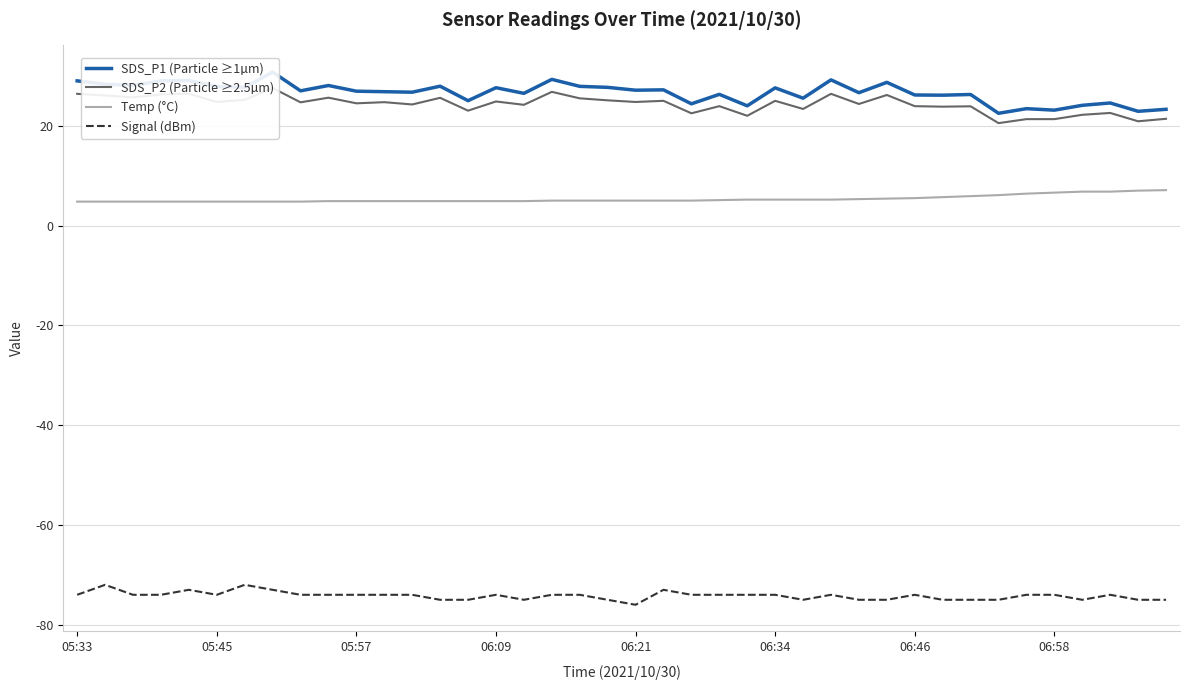

Reading right to left, what are all the values shown in this chart?

SDS_P1 (Particle ≥1µm): 23.3	22.9	24.6	24.1	23.1	23.4	22.5	26.3	26.1	26.2	28.7	26.6	29.2	25.5	27.6	24.0	26.3	24.4	27.2	27.1	27.7	27.9	29.3	26.5	27.6	25.0	27.9	26.7	26.8	26.9	28.1	27.0	30.8	27.7	27.9	29.1	29.0	28.1	28.3	29.0
SDS_P2 (Particle ≥2.5µm): 21.4	20.9	22.6	22.2	21.3	21.3	20.5	23.9	23.8	23.9	26.2	24.4	26.4	23.4	25.0	22.0	23.9	22.5	25.0	24.8	25.1	25.5	26.8	24.2	24.9	23.0	25.6	24.3	24.7	24.5	25.6	24.7	27.6	25.2	24.8	26.4	26.3	25.7	26.1	26.4
Temp (°C): 7.1	7.0	6.8	6.8	6.6	6.4	6.1	5.9	5.7	5.5	5.4	5.3	5.2	5.2	5.2	5.2	5.1	5.0	5.0	5.0	5.0	5.0	5.0	4.9	4.9	4.9	4.9	4.9	4.9	4.9	4.9	4.8	4.8	4.8	4.8	4.8	4.8	4.8	4.8	4.8
Signal (dBm): -75.0	-75.0	-74.0	-75.0	-74.0	-74.0	-75.0	-75.0	-75.0	-74.0	-75.0	-75.0	-74.0	-75.0	-74.0	-74.0	-74.0	-74.0	-73.0	-76.0	-75.0	-74.0	-74.0	-75.0	-74.0	-75.0	-75.0	-74.0	-74.0	-74.0	-74.0	-74.0	-73.0	-72.0	-74.0	-73.0	-74.0	-74.0	-72.0	-74.0